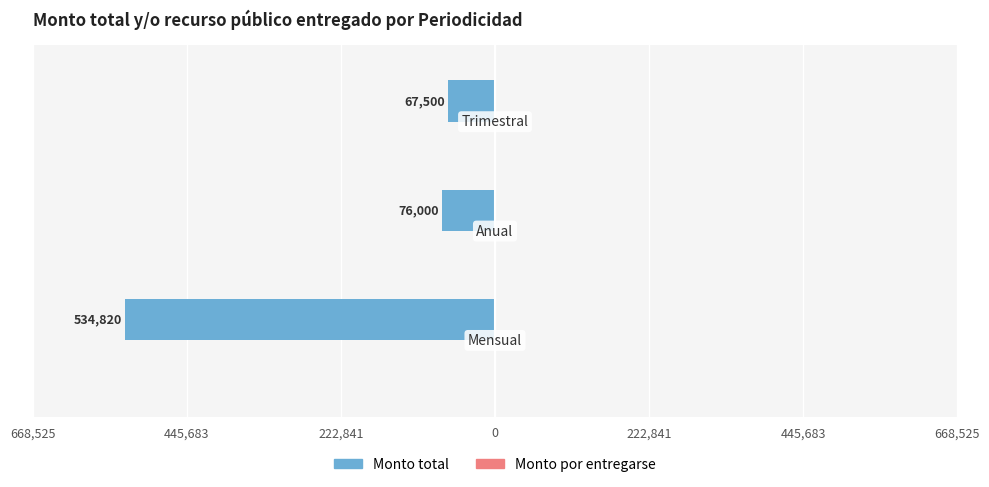

Does the chart contain any negative values?

Yes